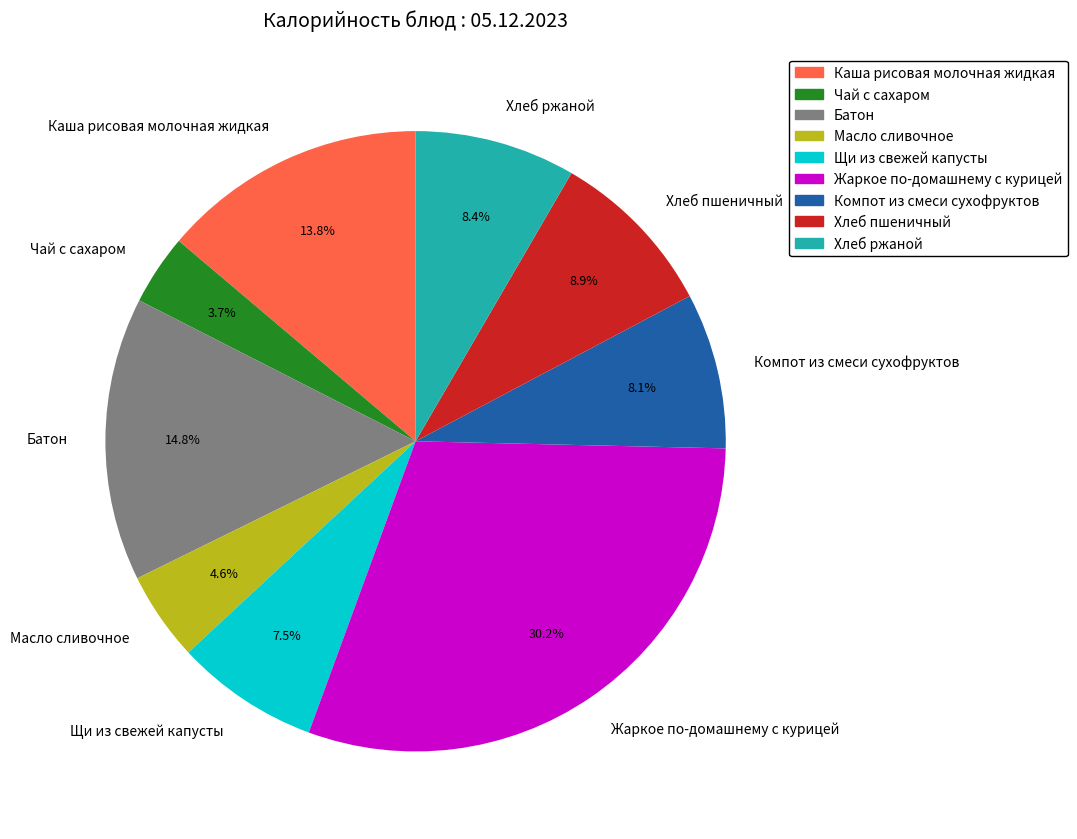

Which has a higher value, Компот из смеси сухофруктов or Хлеб пшеничный?

Хлеб пшеничный